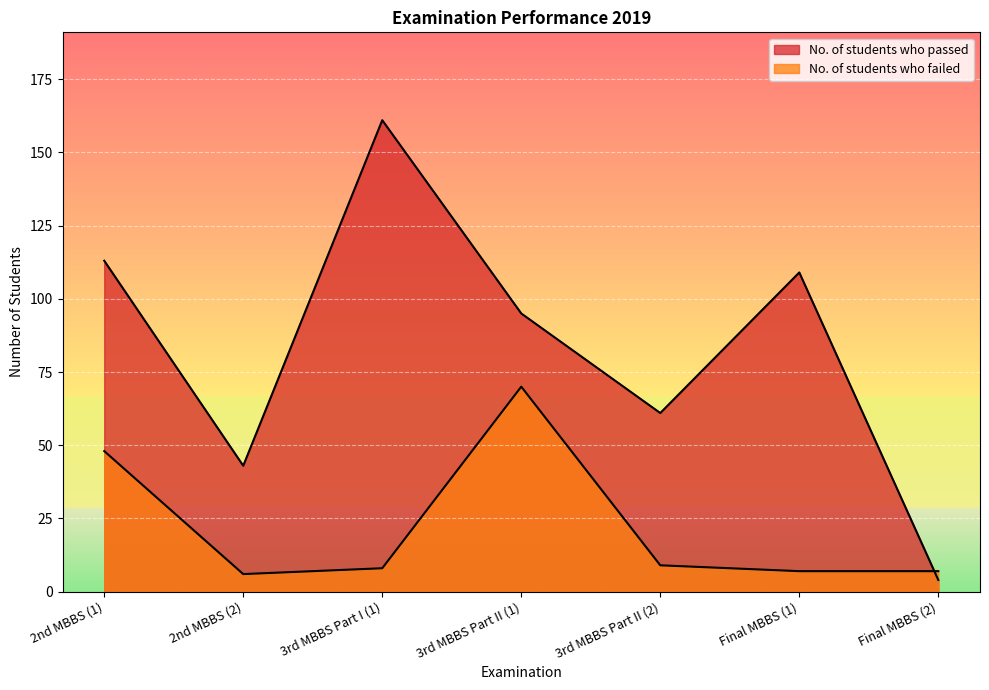

How many data points in No. of students who failed are less than 8?

3